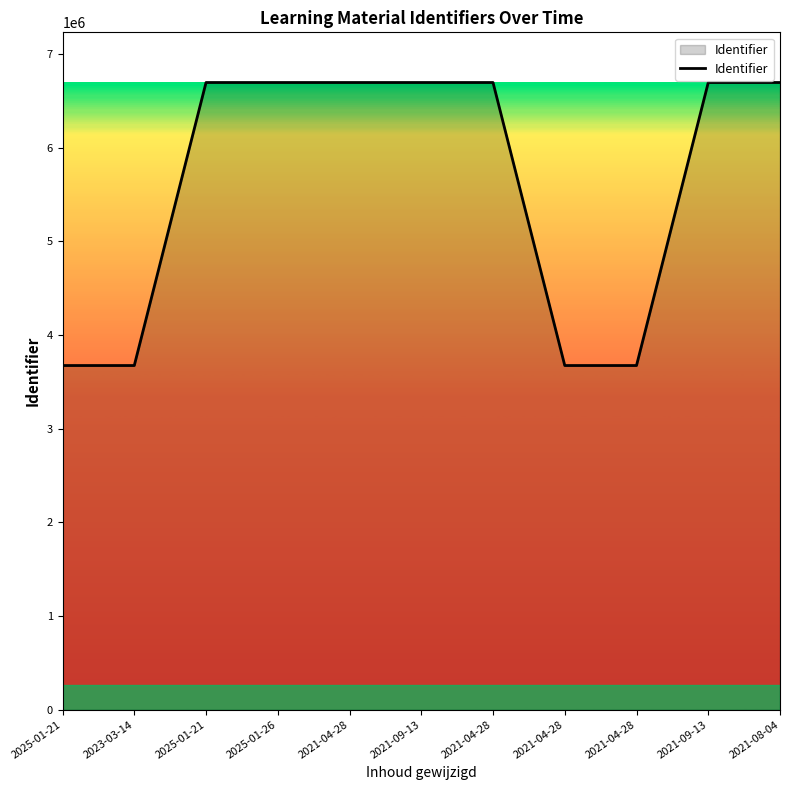

What is the difference between the maximum and minimum values?

3020755